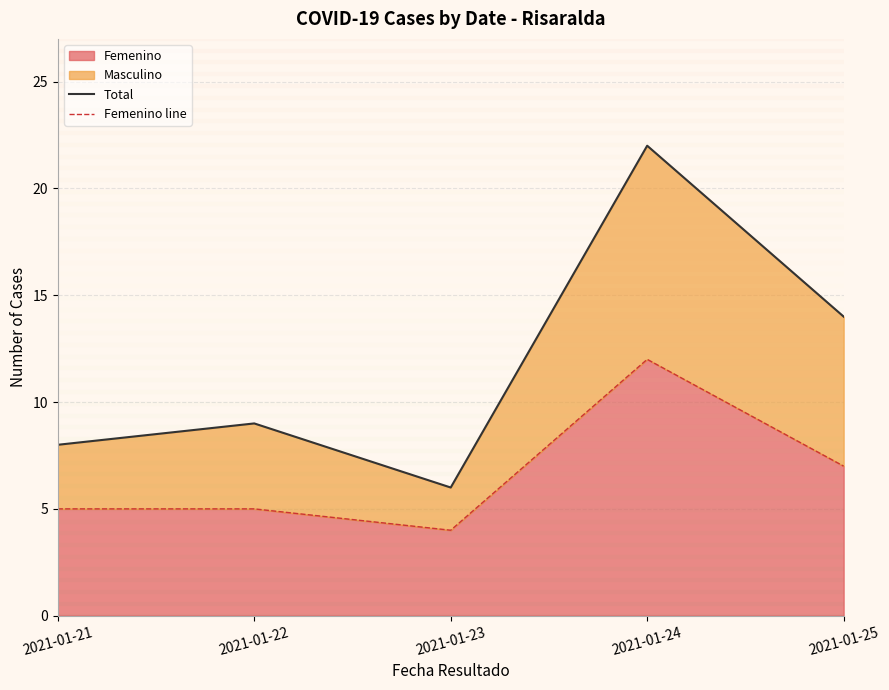

How many data points in Femenino line are less than 5?

1